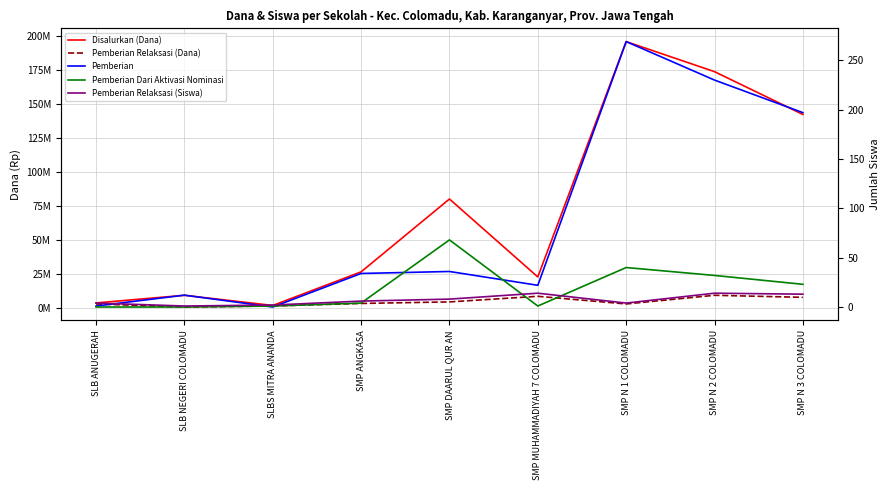

Where is Pemberian nearest to the value 134?

SMP N 3 COLOMADU